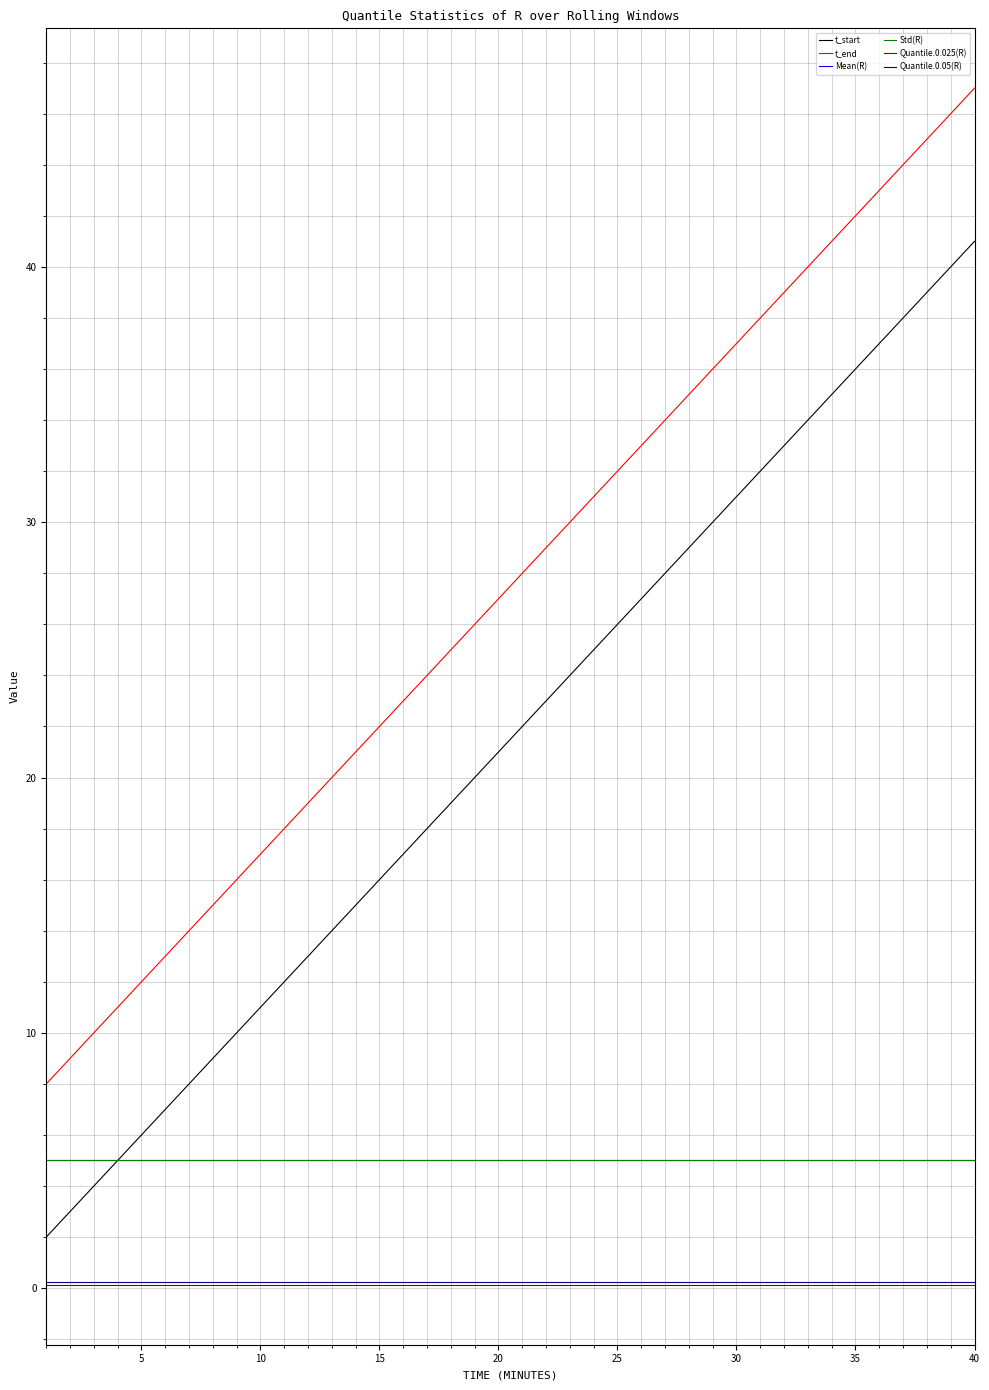

Reading left to right, what are all the values shown in this chart?

t_start: 2.0	3.0	4.0	5.0	6.0	7.0	8.0	9.0	10.0	11.0	12.0	13.0	14.0	15.0	16.0	17.0	18.0	19.0	20.0	21.0	22.0	23.0	24.0	25.0	26.0	27.0	28.0	29.0	30.0	31.0	32.0	33.0	34.0	35.0	36.0	37.0	38.0	39.0	40.0	41.0
t_end: 8.0	9.0	10.0	11.0	12.0	13.0	14.0	15.0	16.0	17.0	18.0	19.0	20.0	21.0	22.0	23.0	24.0	25.0	26.0	27.0	28.0	29.0	30.0	31.0	32.0	33.0	34.0	35.0	36.0	37.0	38.0	39.0	40.0	41.0	42.0	43.0	44.0	45.0	46.0	47.0
Mean(R): 5.0	5.0	5.0	5.0	5.0	5.0	5.0	5.0	5.0	5.0	5.0	5.0	5.0	5.0	5.0	5.0	5.0	5.0	5.0	5.0	5.0	5.0	5.0	5.0	5.0	5.0	5.0	5.0	5.0	5.0	5.0	5.0	5.0	5.0	5.0	5.0	5.0	5.0	5.0	5.0
Std(R): 5.0	5.0	5.0	5.0	5.0	5.0	5.0	5.0	5.0	5.0	5.0	5.0	5.0	5.0	5.0	5.0	5.0	5.0	5.0	5.0	5.0	5.0	5.0	5.0	5.0	5.0	5.0	5.0	5.0	5.0	5.0	5.0	5.0	5.0	5.0	5.0	5.0	5.0	5.0	5.0
Quantile.0.025(R): 0.1	0.1	0.1	0.1	0.1	0.1	0.1	0.1	0.1	0.1	0.1	0.1	0.1	0.1	0.1	0.1	0.1	0.1	0.1	0.1	0.1	0.1	0.1	0.1	0.1	0.1	0.1	0.1	0.1	0.1	0.1	0.1	0.1	0.1	0.1	0.1	0.1	0.1	0.1	0.1
Quantile.0.05(R): 0.3	0.3	0.3	0.3	0.3	0.3	0.3	0.3	0.3	0.3	0.3	0.3	0.3	0.3	0.3	0.3	0.3	0.3	0.3	0.3	0.3	0.3	0.3	0.3	0.3	0.3	0.3	0.3	0.3	0.3	0.3	0.3	0.3	0.3	0.3	0.3	0.3	0.3	0.3	0.3